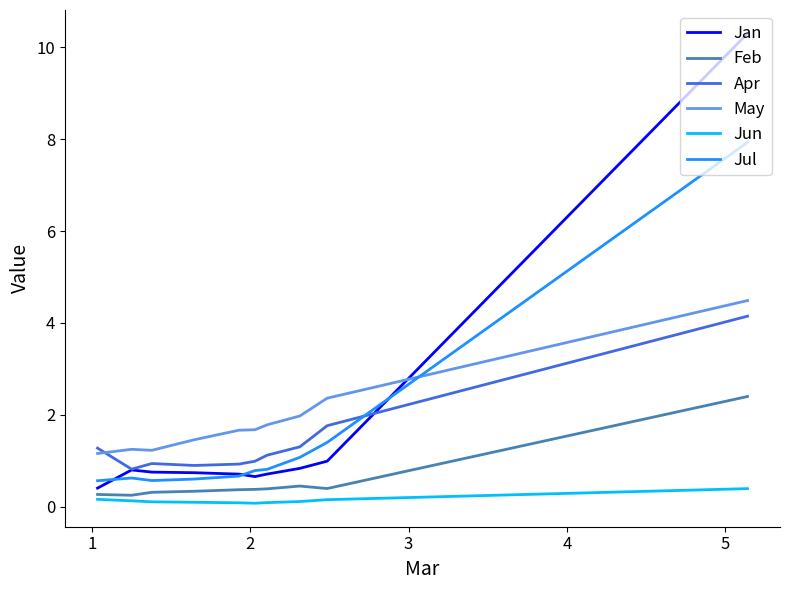

The Jun series shows 0.0 at 2. True or false?

False